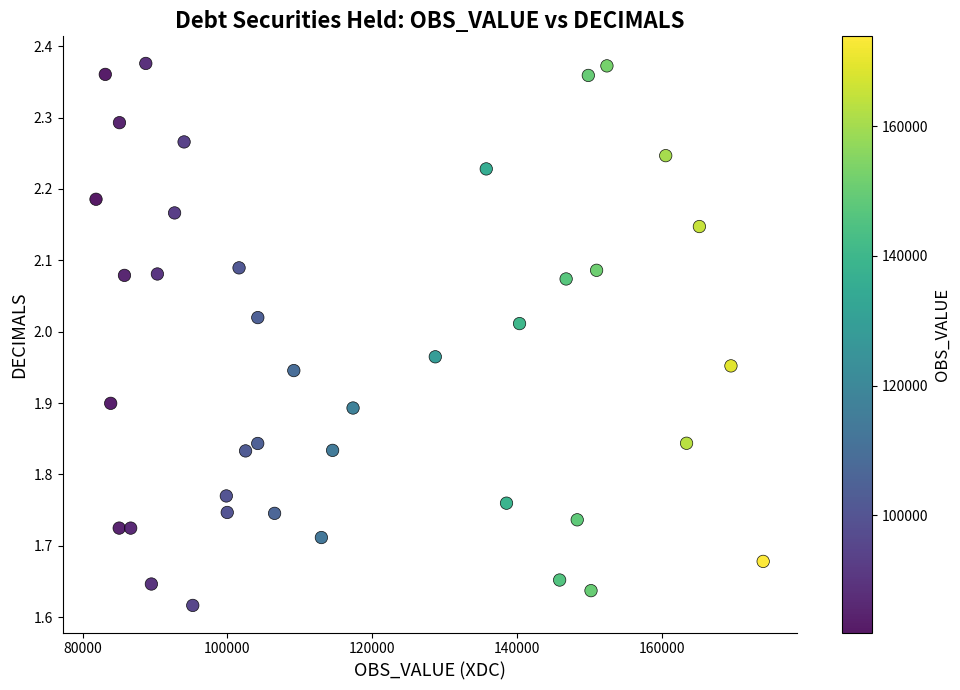

What is the range of Y values (max minus min)?

0.8